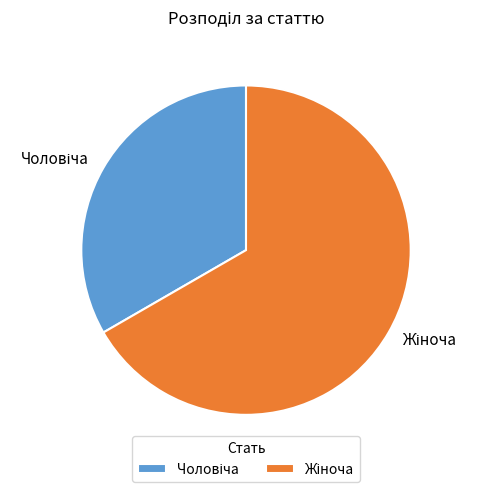

How many slices are in this pie chart?

2